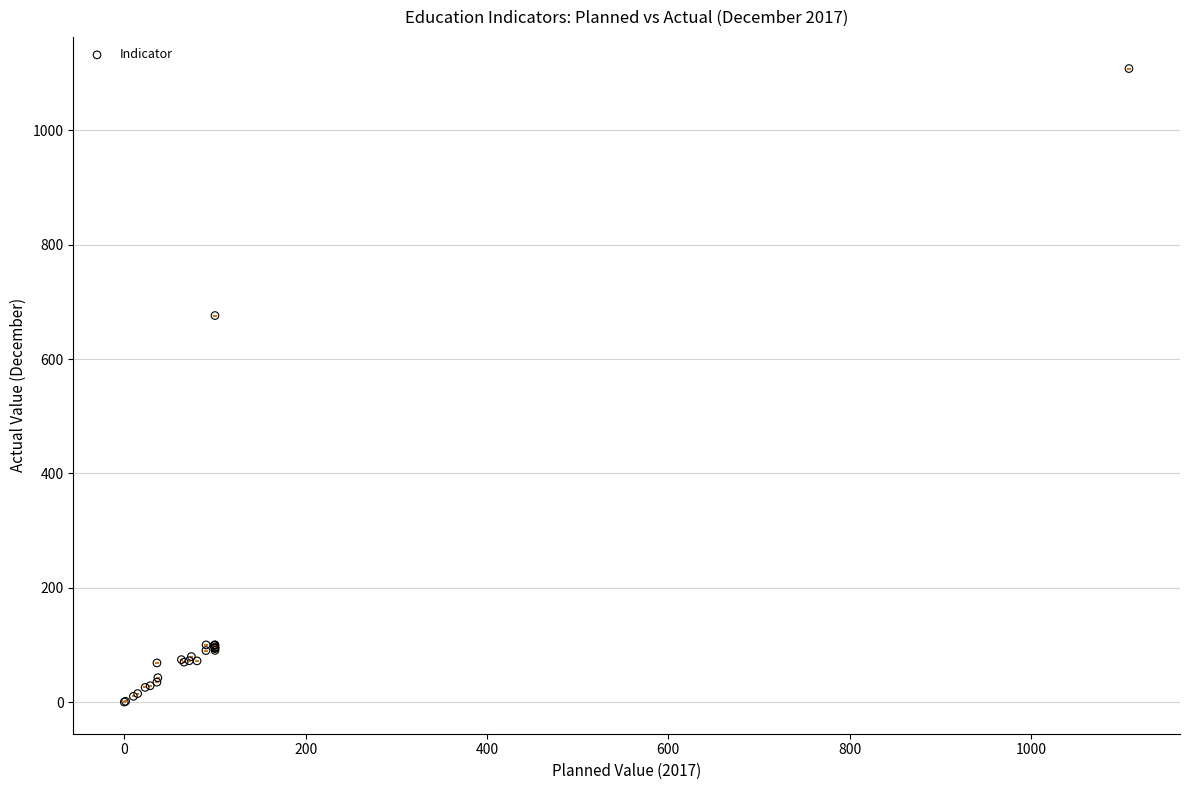

What Y value in the scatter plot is closest to 554?

676.0